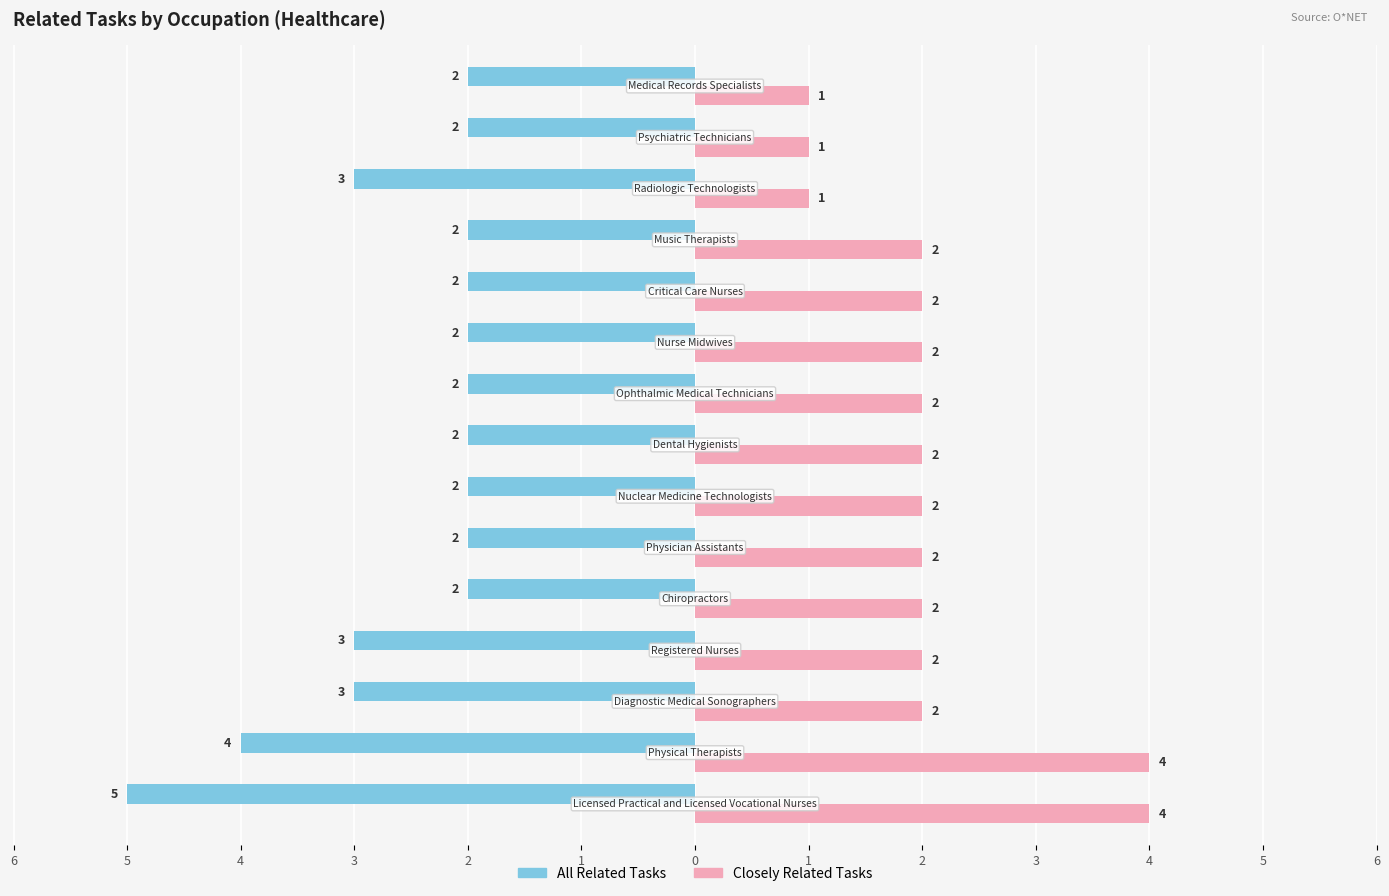

What are all the series names shown in the legend?

All Related Tasks, Closely Related Tasks